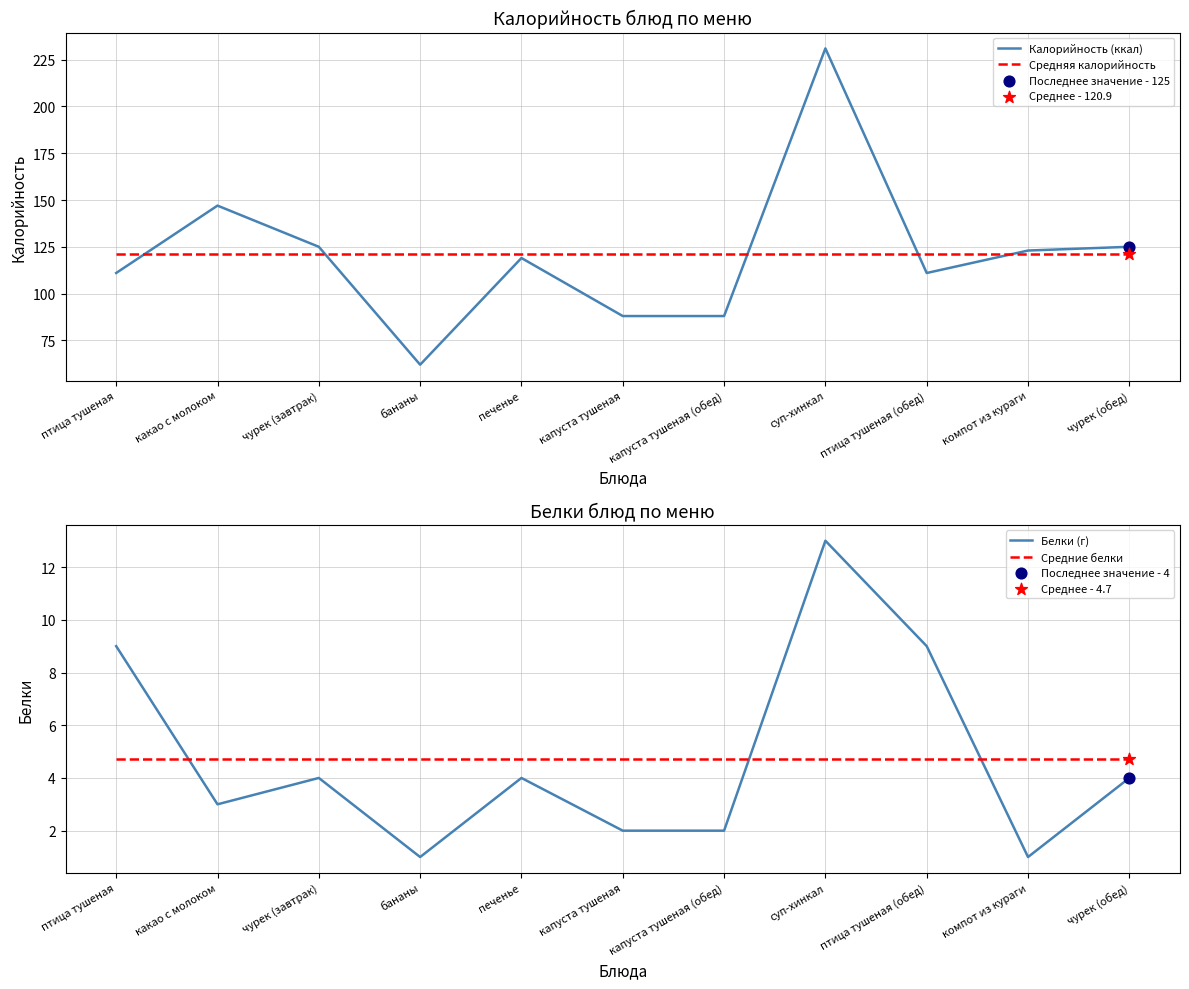

Which series has the largest total across all categories?

Калорийность (ккал)